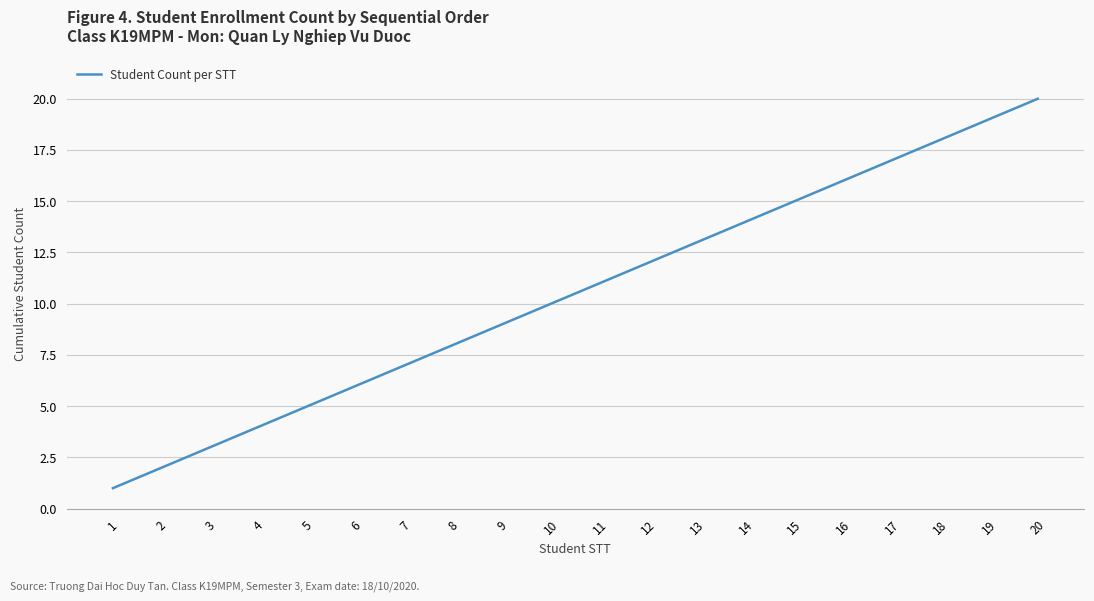

Which label corresponds to the smallest value in the chart?

1